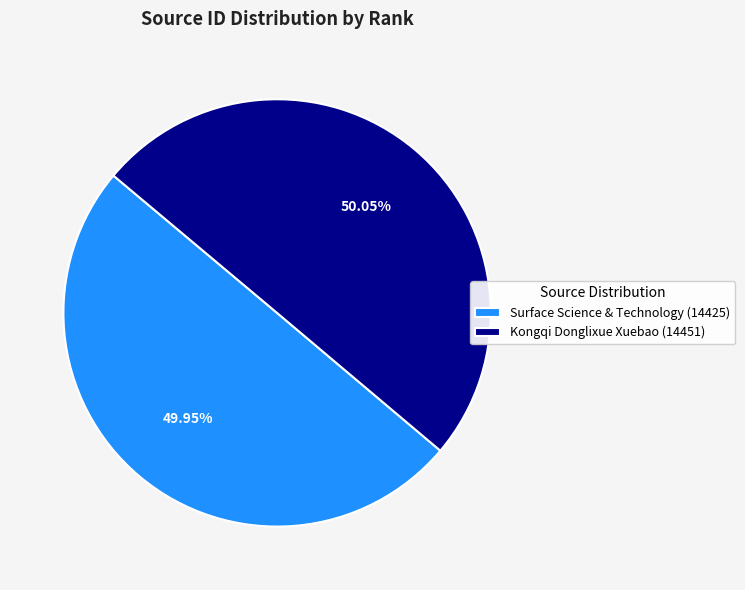

Is there any slice that represents more than half of the pie?

Yes